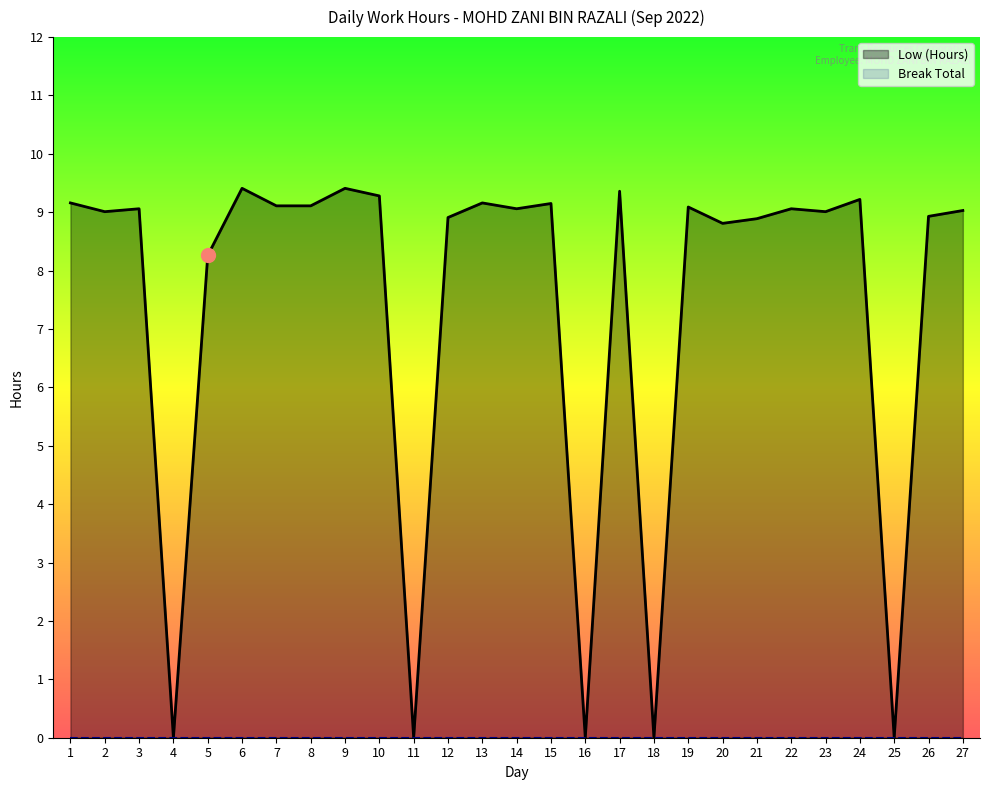

Reading left to right, extract all data points from this chart.

1=9.2	2=9.0	3=9.1	4=0.0	5=8.3	6=9.4	7=9.1	8=9.1	9=9.4	10=9.3	11=0.0	12=8.9	13=9.2	14=9.1	15=9.2	16=0.0	17=9.4	18=0.0	19=9.1	20=8.8	21=8.9	22=9.1	23=9.0	24=9.2	25=0.0	26=8.9	27=9.0